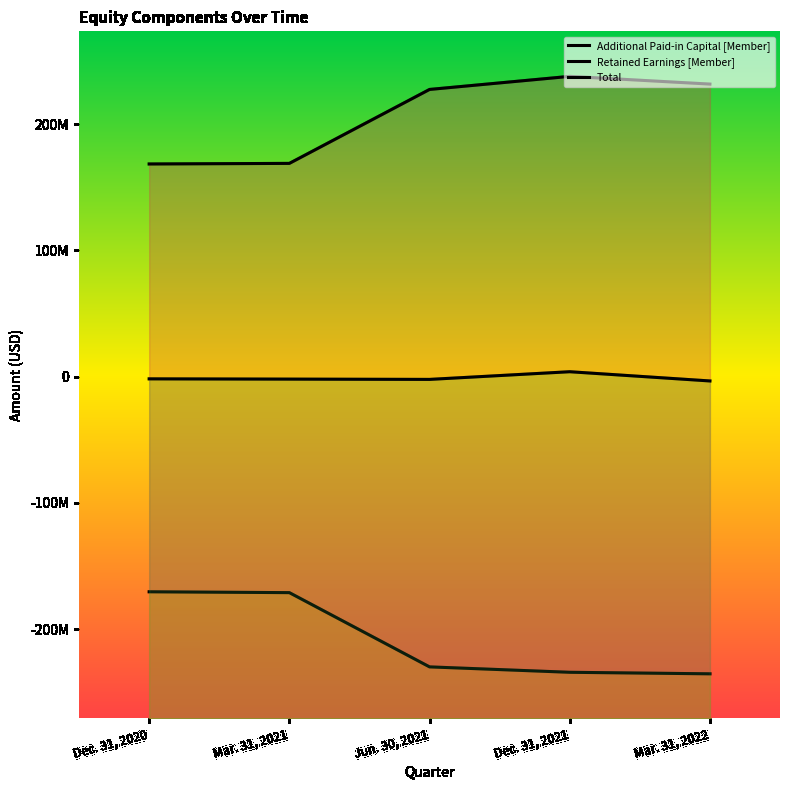

Which category has the lowest value across all series?

Mar. 31, 2022